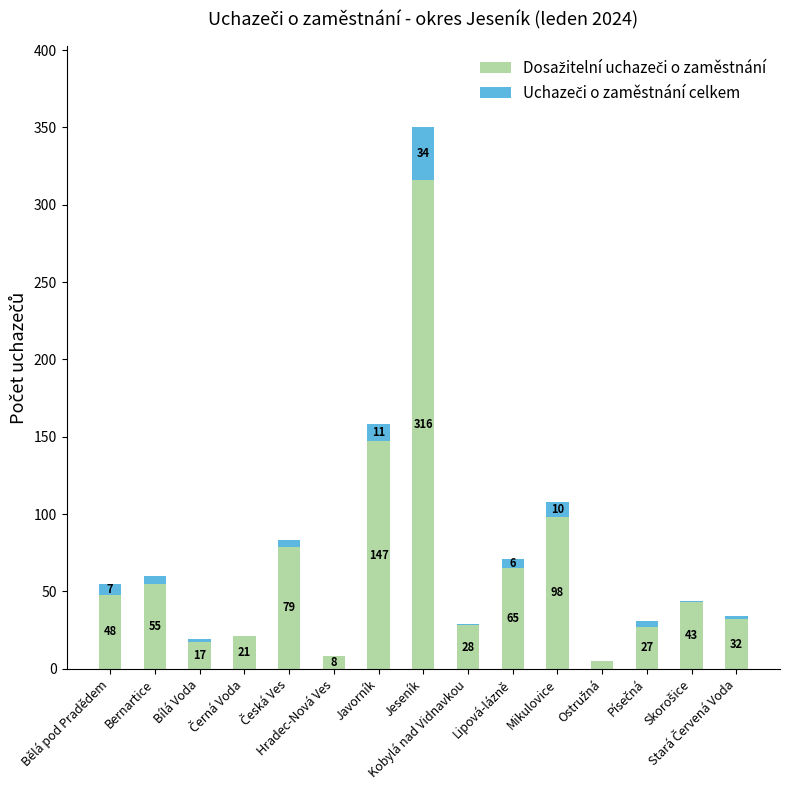

Are the bars horizontal?

No